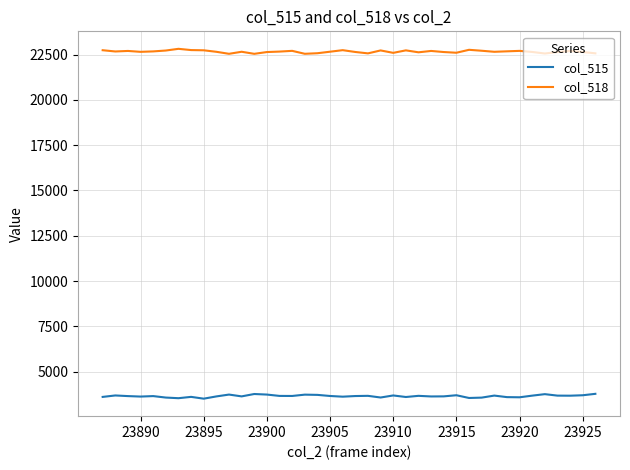

What is the maximum value shown in the chart?

22815